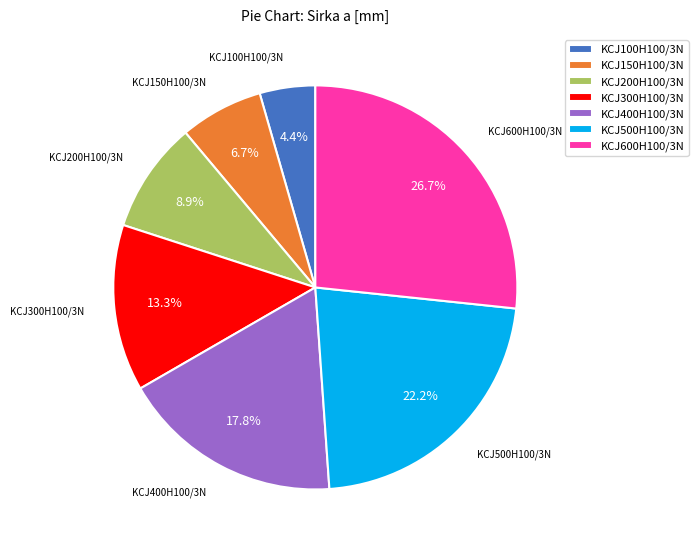

To the nearest percent, what is the difference between the KCJ300H100/3N and KCJ100H100/3N slice percentages?

9%